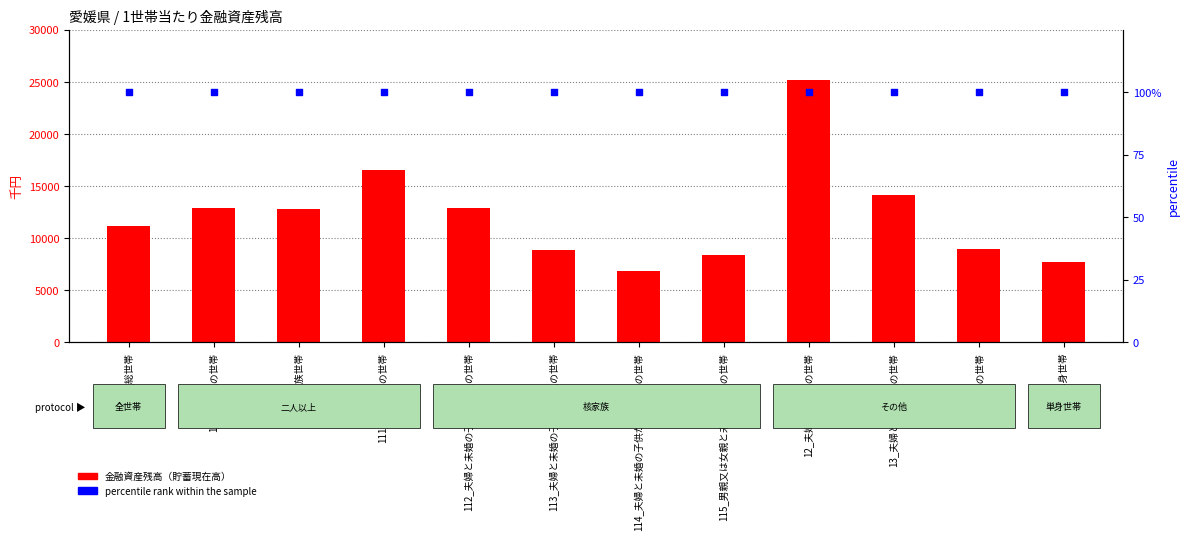

Which series reaches the maximum Y coordinate?

金融資産残高（貯蓄現在高）